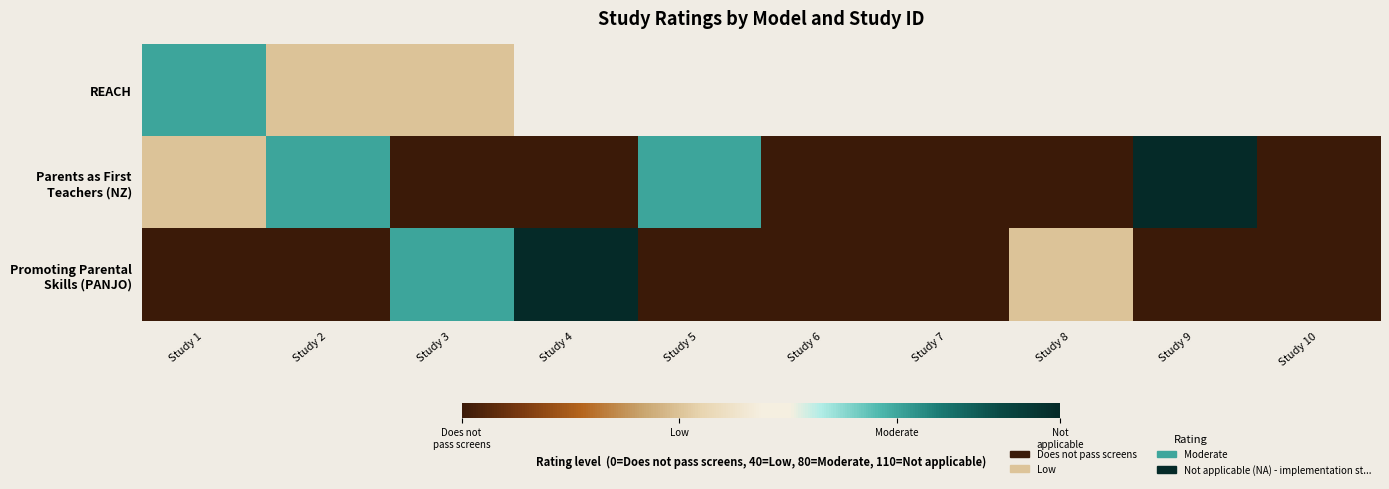

Rank the categories by Parents as First Teachers (NZ) value from lowest to highest.

Study 3, Study 4, Study 6, Study 7, Study 8, Study 10, Study 1, Study 2, Study 5, Study 9